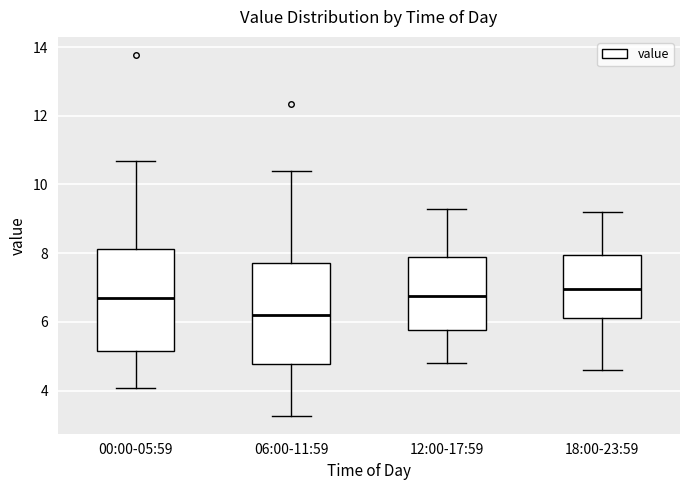

Where does the upper whisker of the box for 00:00-05:59 end on the y-axis? The values are not printed on the chart, so give them approximately, as read against the axis.

10.6